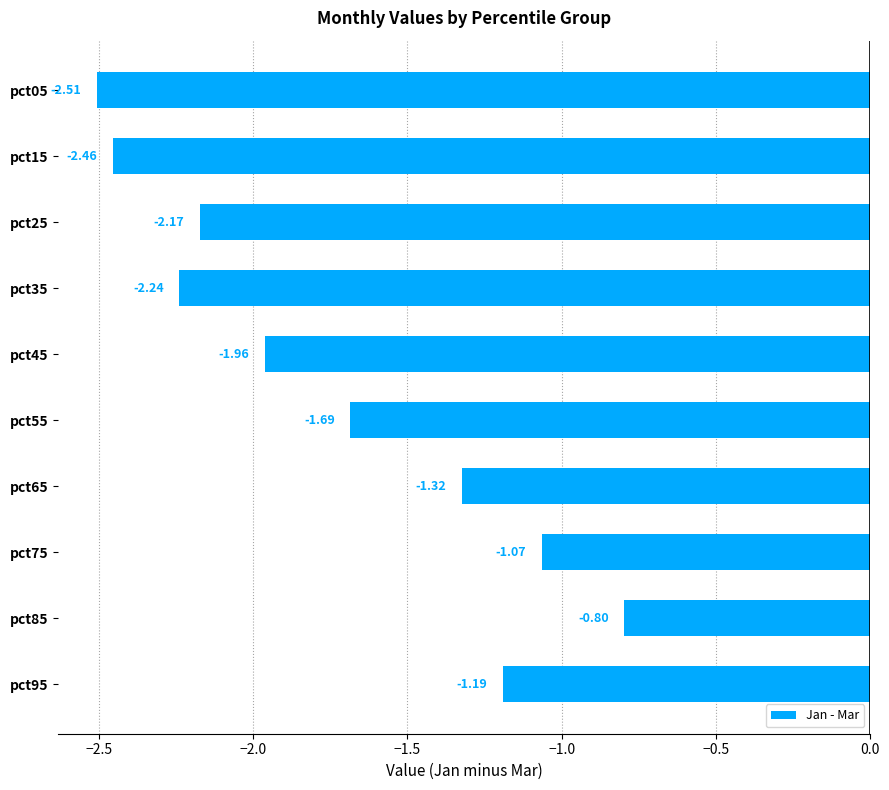

What is the sum of all values?

-17.4